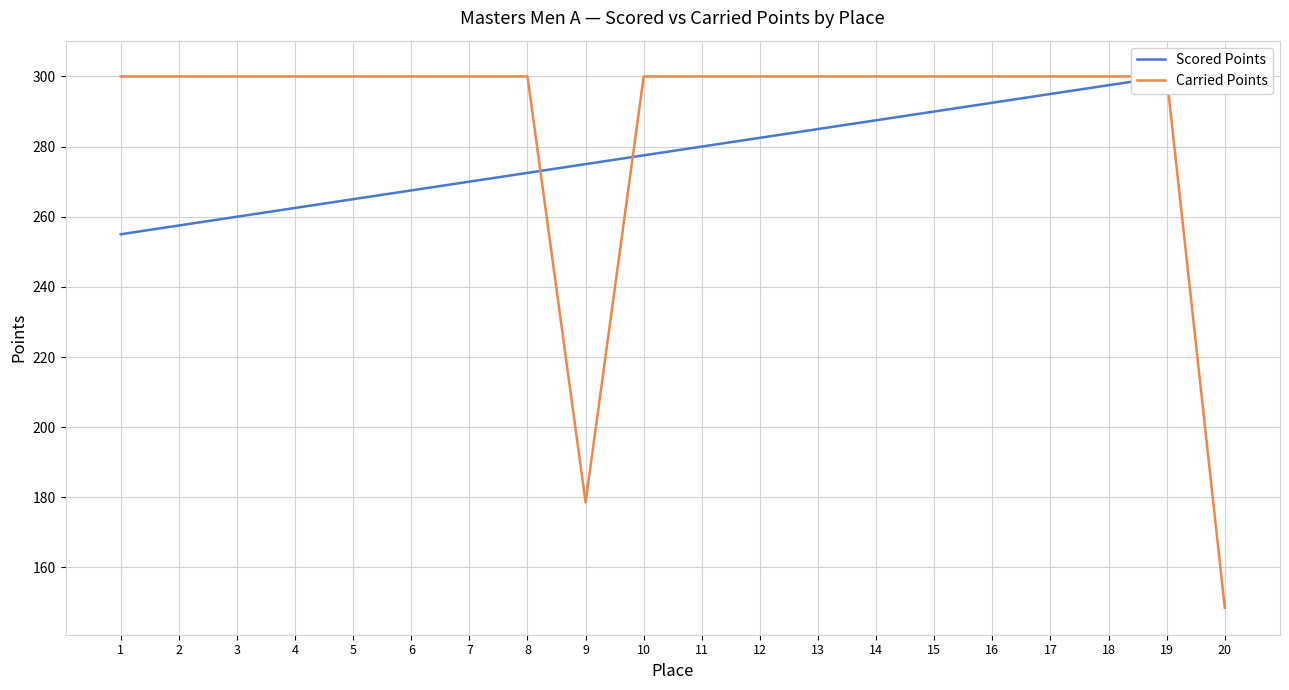

How many series are shown in this chart?

2